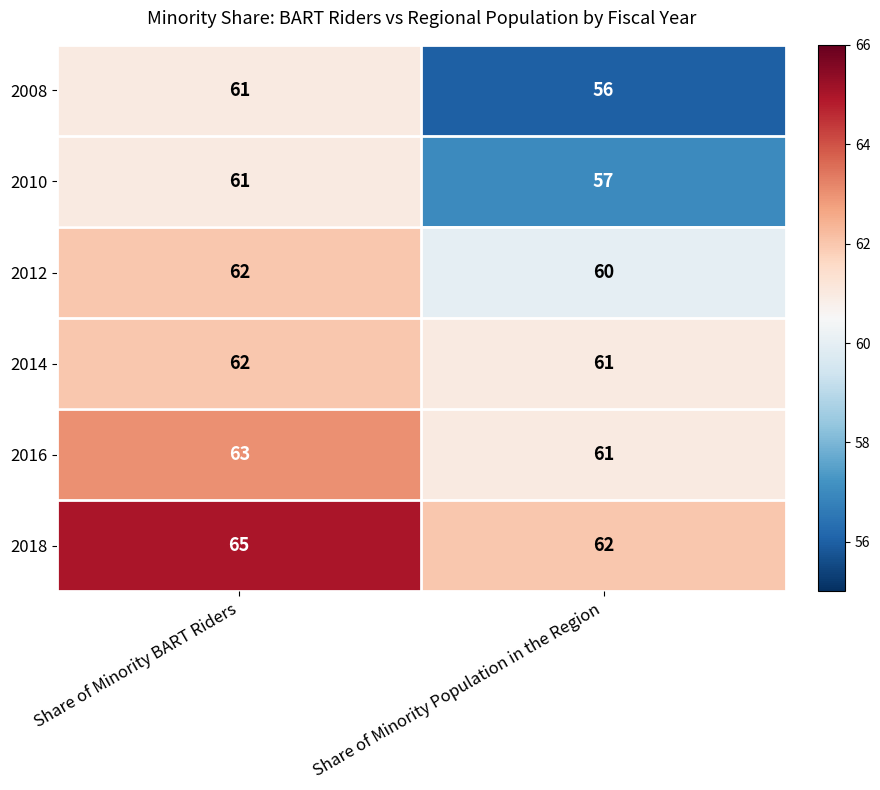

How many series are shown in this chart?

6